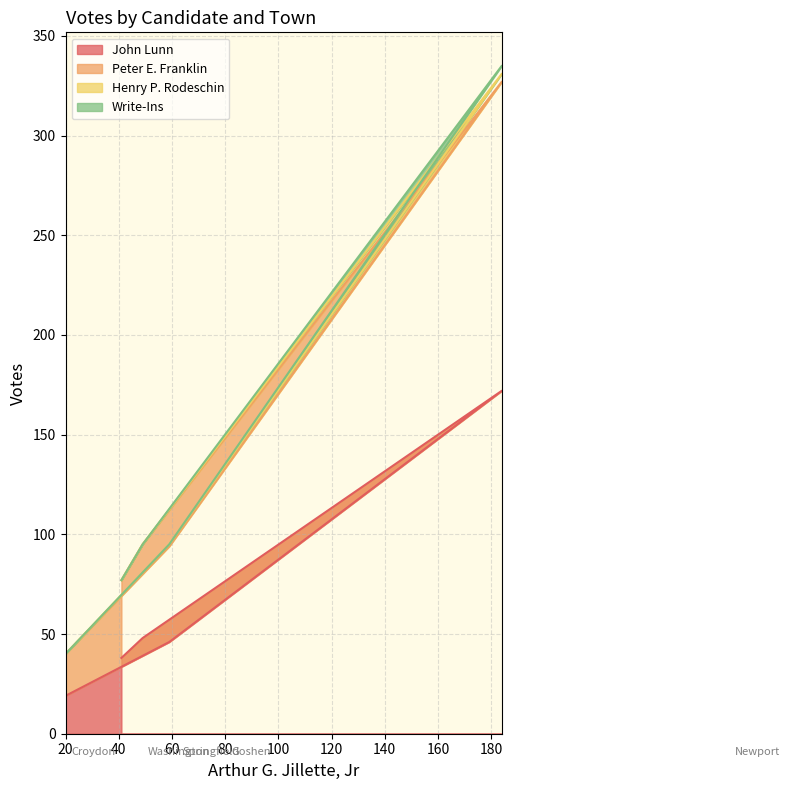

What is the highest value of the John Lunn series?

172